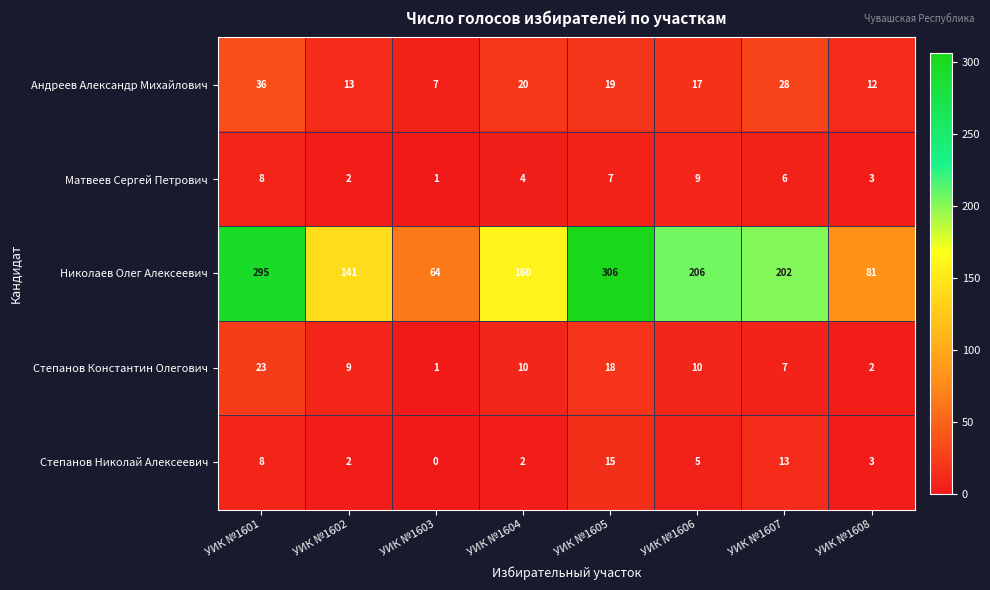

Which series has the largest total across all categories?

Николаев Олег Алексеевич